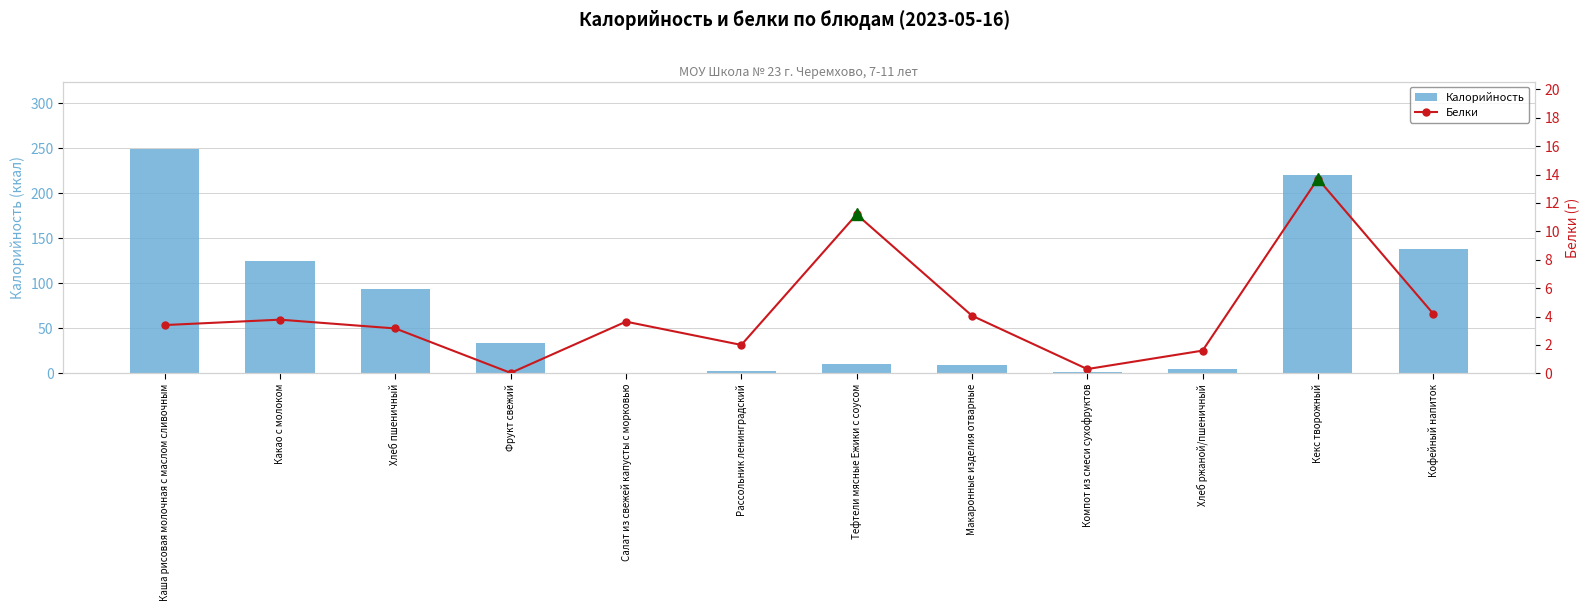

Where is Калорийность nearest to the value 124?

Какао с молоком